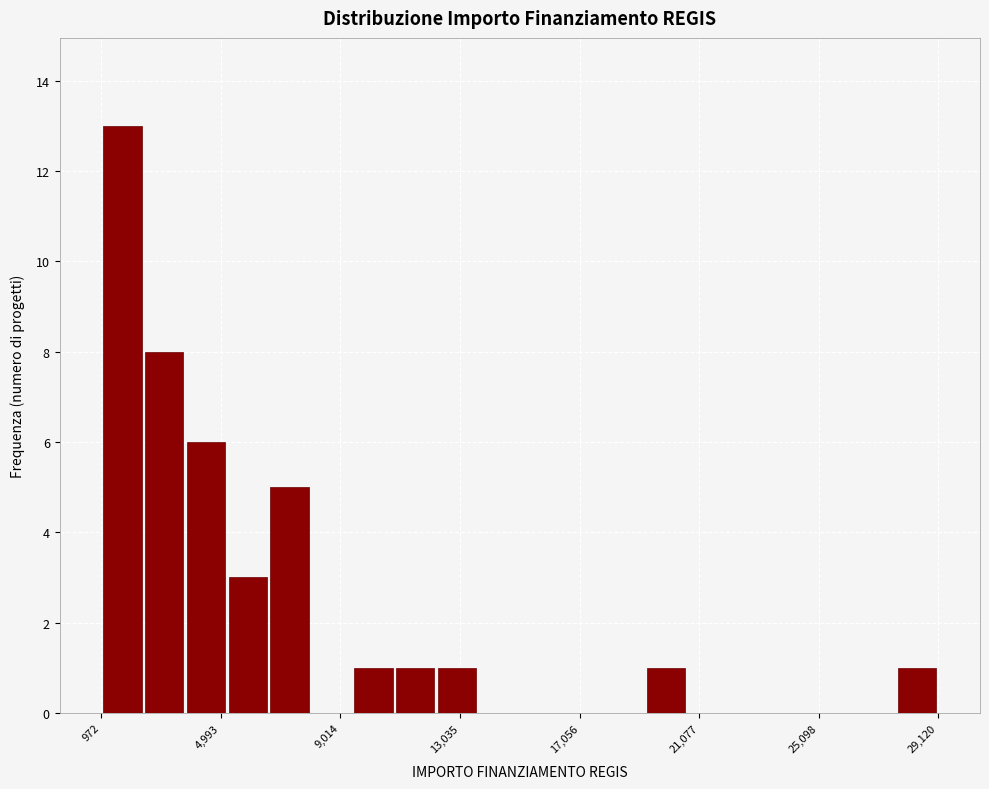

Read against the x-axis, roughly where is the centre of the tallest bar?

1500